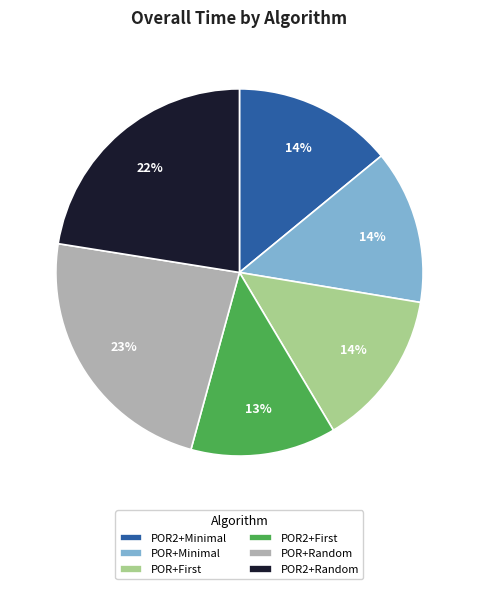

To the nearest percent, what portion does POR+Random represent?

23%